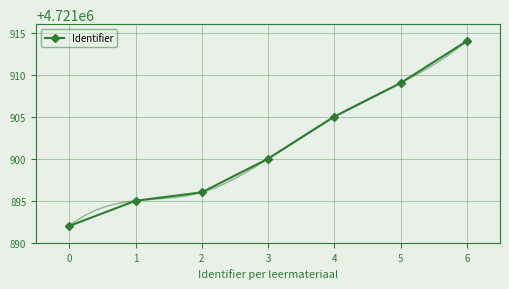

How many lines are shown in the chart?

1